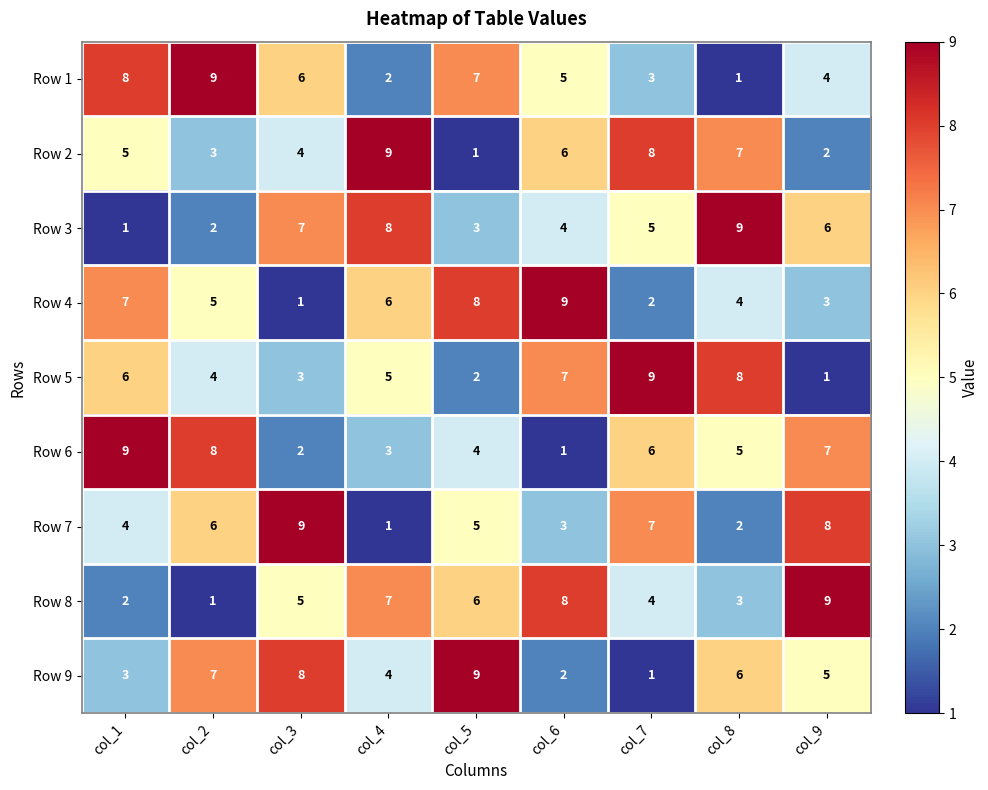

Rank the series at col_3 from highest to lowest value.

Row 7, Row 9, Row 3, Row 1, Row 8, Row 2, Row 5, Row 6, Row 4